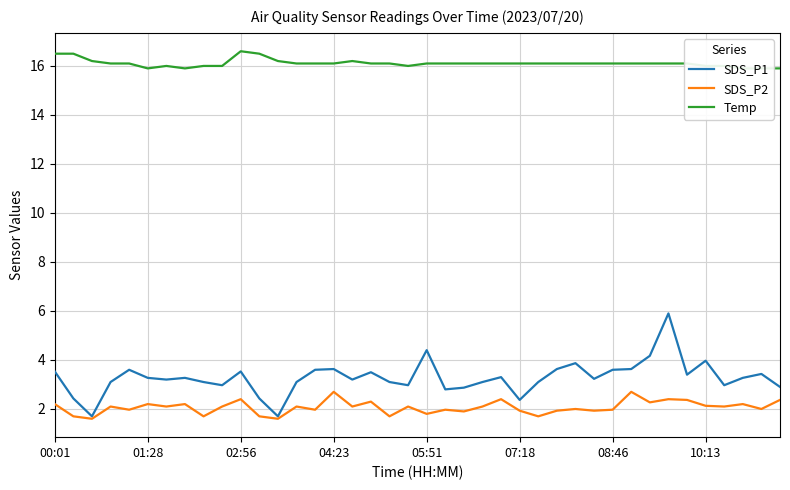

Reading left to right, extract all data points from this chart.

SDS_P1: 3.5	2.4	1.7	3.1	3.6	3.3	3.2	3.3	3.1	3.0	3.5	2.4	1.7	3.1	3.6	3.6	3.2	3.5	3.1	3.0	4.4	2.8	2.9	3.1	3.3	2.4	3.1	3.6	3.9	3.2	3.6	3.6	4.2	5.9	3.4	4.0	3.0	3.3	3.4	2.9
SDS_P2: 2.2	1.7	1.6	2.1	2.0	2.2	2.1	2.2	1.7	2.1	2.4	1.7	1.6	2.1	2.0	2.7	2.1	2.3	1.7	2.1	1.8	2.0	1.9	2.1	2.4	1.9	1.7	1.9	2.0	1.9	2.0	2.7	2.3	2.4	2.4	2.1	2.1	2.2	2.0	2.4
Temp: 16.5	16.5	16.2	16.1	16.1	15.9	16.0	15.9	16.0	16.0	16.6	16.5	16.2	16.1	16.1	16.1	16.2	16.1	16.1	16.0	16.1	16.1	16.1	16.1	16.1	16.1	16.1	16.1	16.1	16.1	16.1	16.1	16.1	16.1	16.1	16.0	16.0	15.9	15.9	15.9